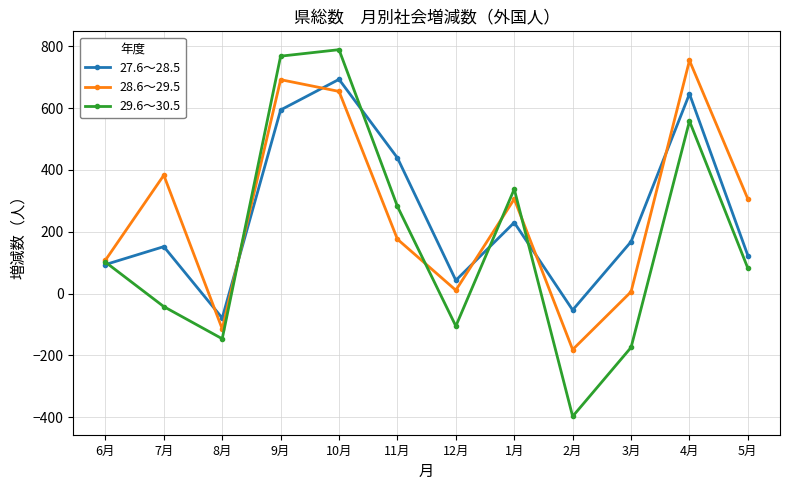

List the series in order of their peak value, lowest first.

27.6～28.5, 28.6～29.5, 29.6～30.5